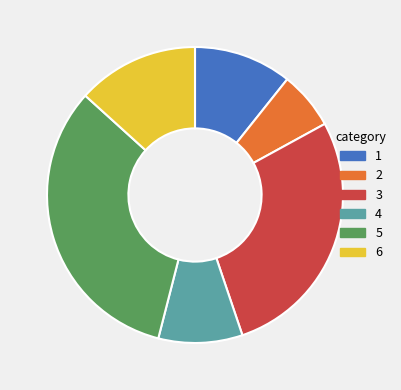

Is there a majority slice in this chart?

No